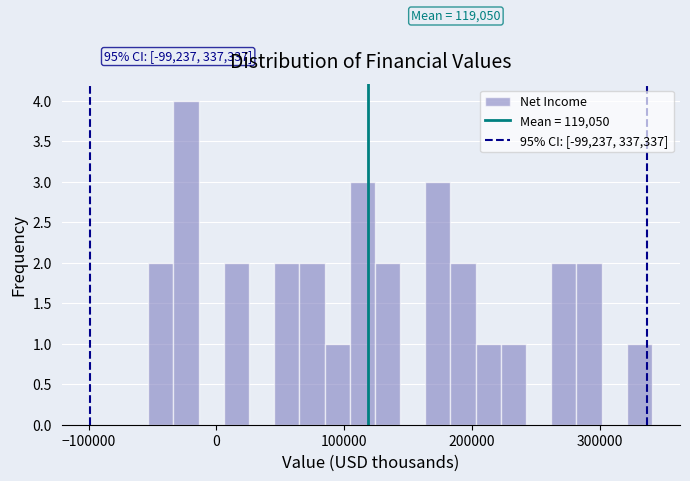

Around what value on the x-axis is the tallest bar? Give the approximate position of its centre, as read against the axis.

-20000